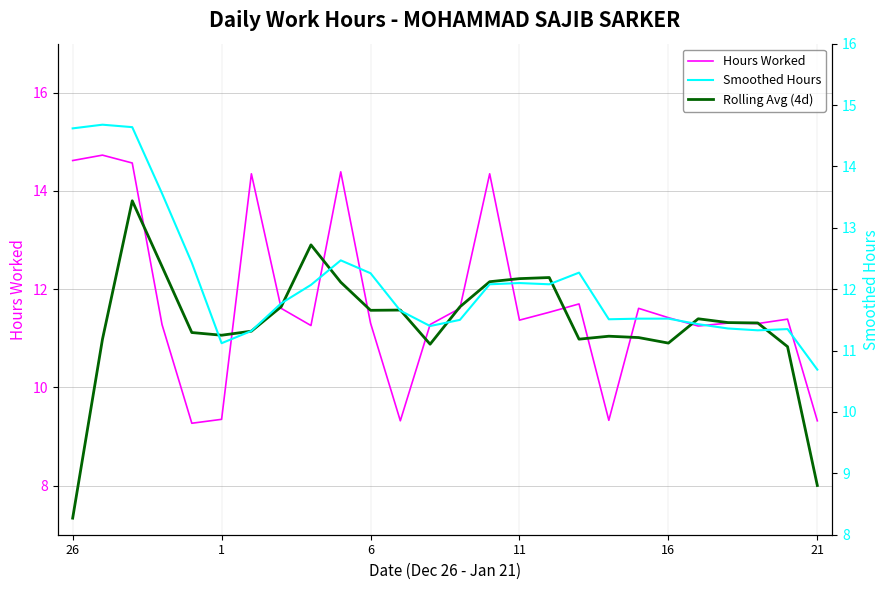

What is the total value across all series at 21?

31.5